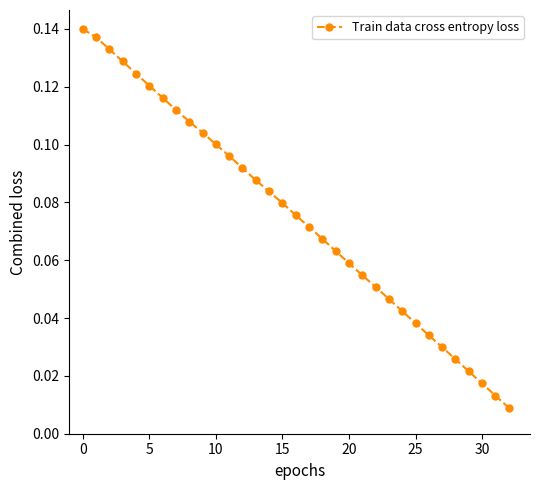

What is the sum of all values?

2.5